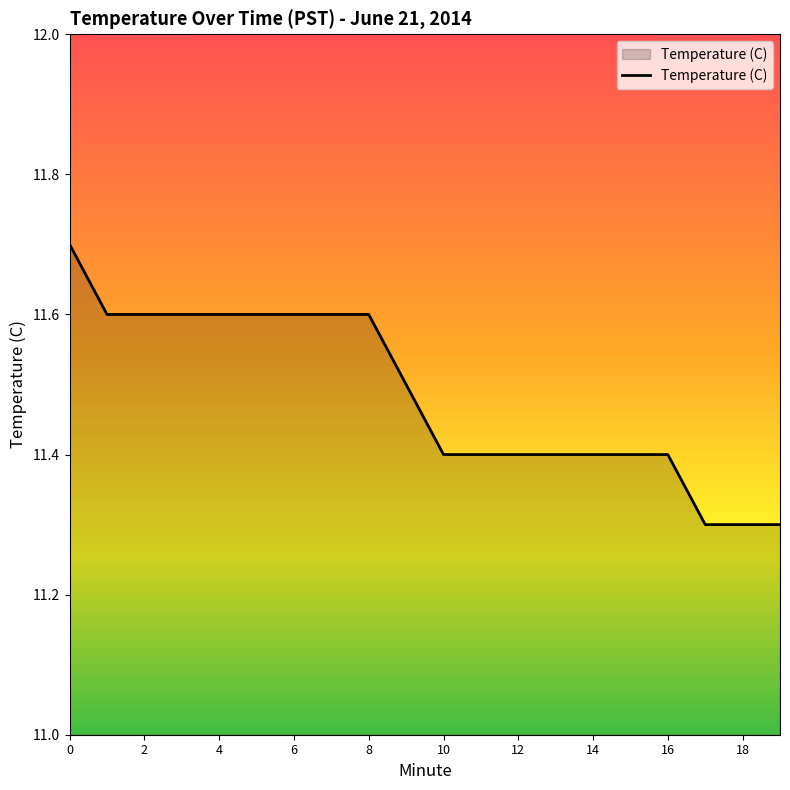

What is the difference between the maximum and minimum values?

0.4